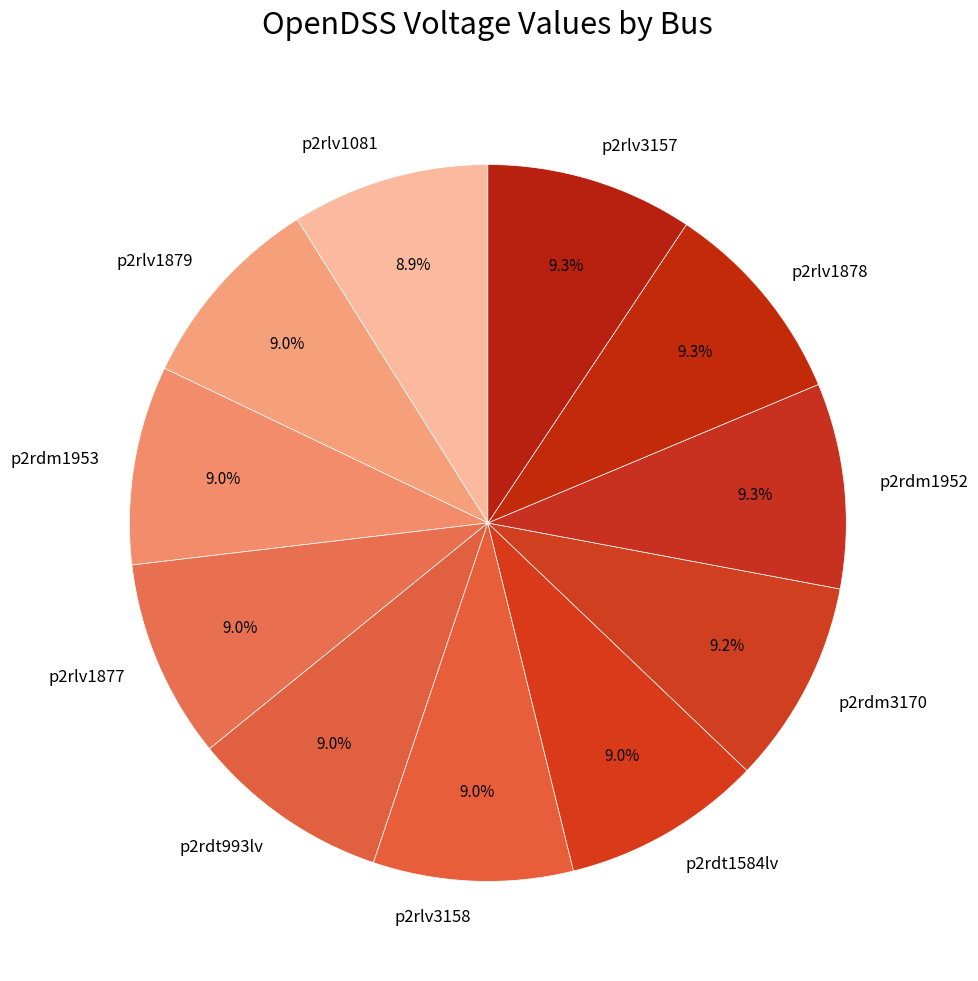

True or false: p2rlv3158 accounts for 1% of the total.

False